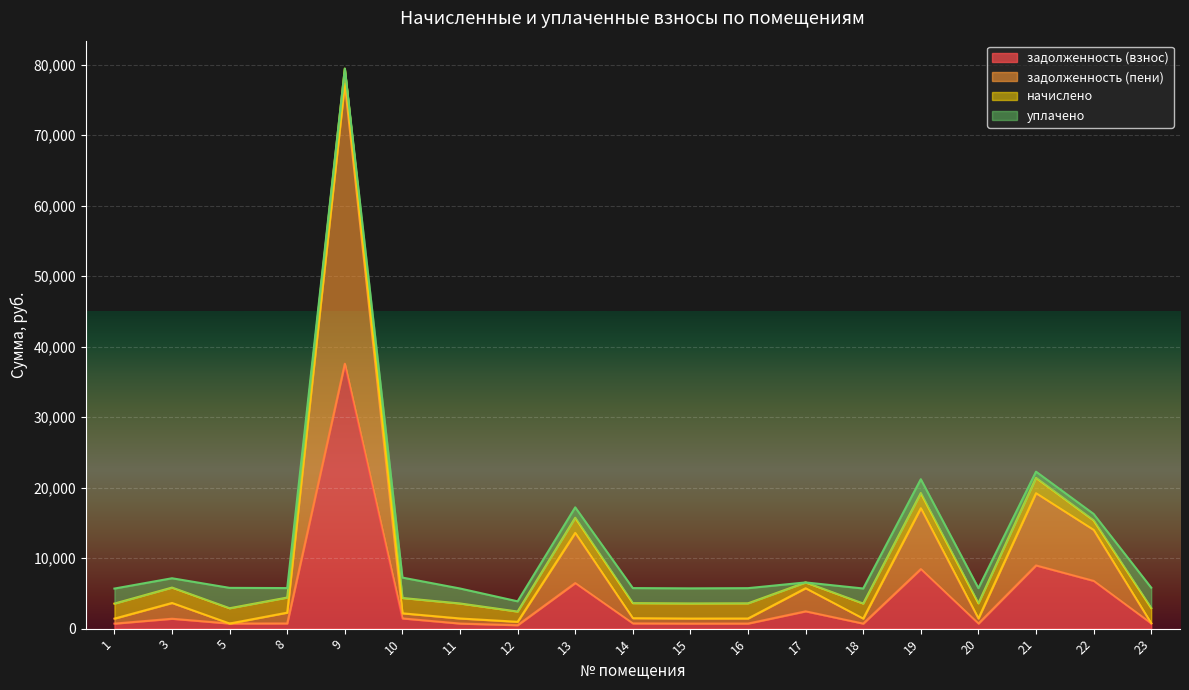

What is the difference between the задолженность (взнос) values at 19 and 5?

7729.1